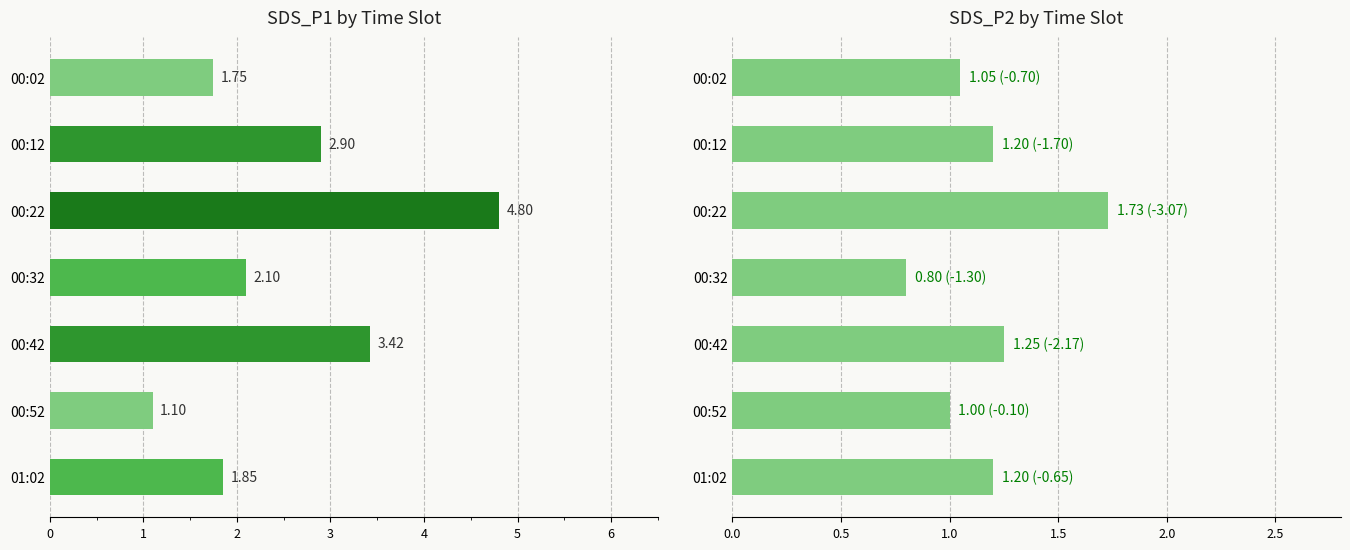

Which series changed the most between 00:32 and 00:52?

SDS_P1